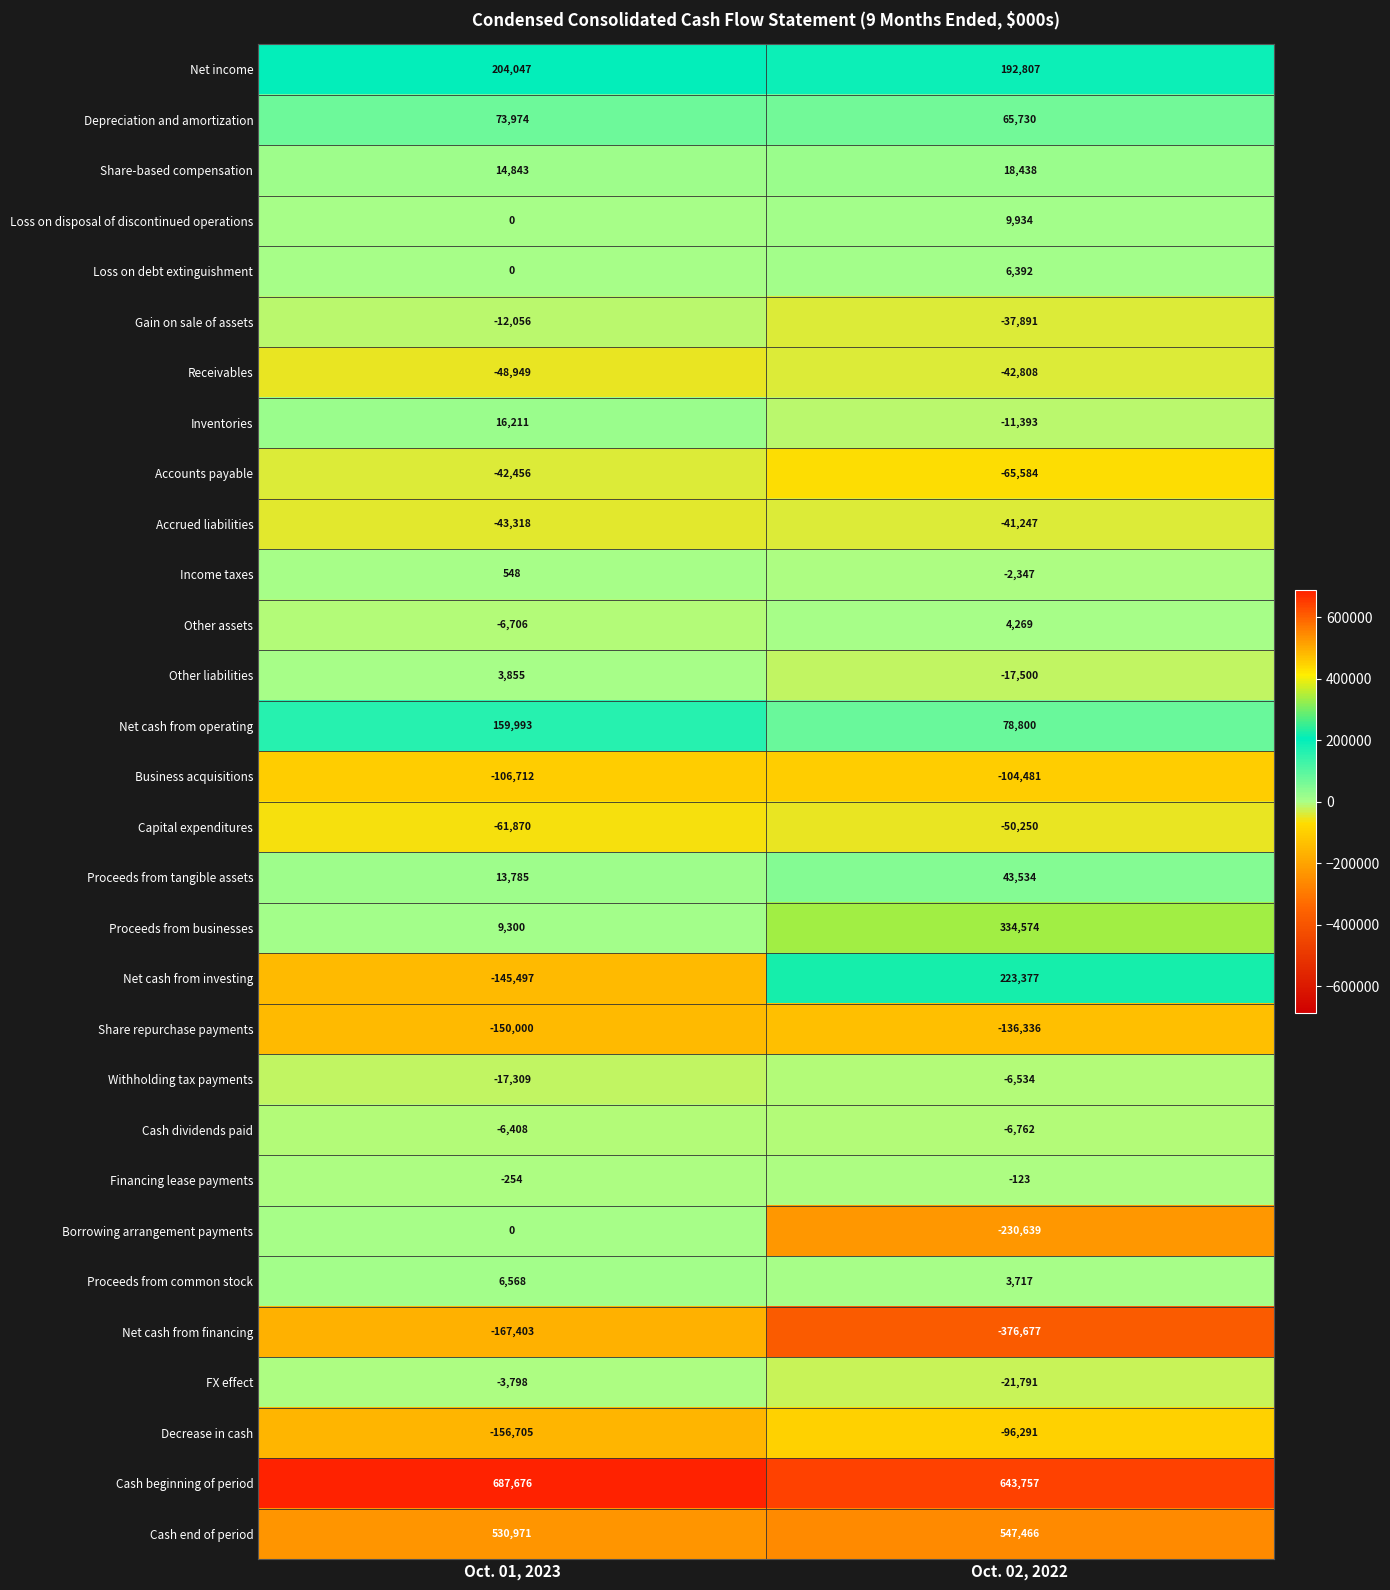

What is the difference between the maximum and minimum values in the Net cash from financing series?

209274